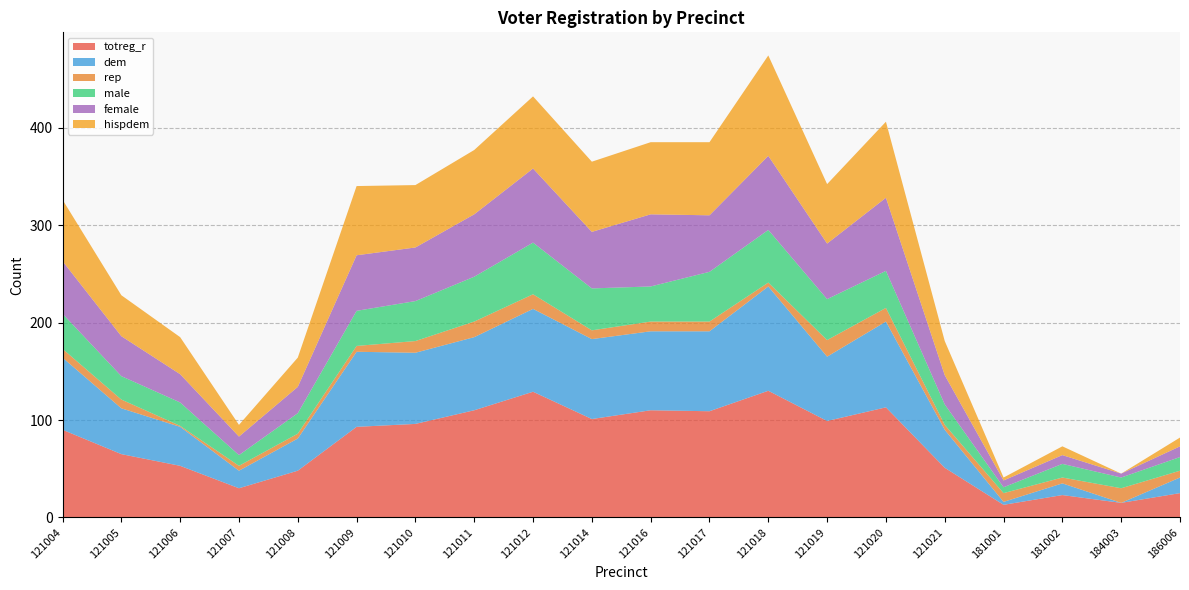

Reading left to right, list all the values displayed in this chart.

totreg_r: 90	65	53	30	48	93	96	110	129	101	110	109	130	99	113	51	13	23	15	25
dem: 74	47	40	18	33	77	73	75	85	82	81	82	107	66	88	39	3	12	0	16
rep: 9	9	1	5	5	6	12	16	15	9	10	10	4	17	14	5	9	6	15	7
male: 36	24	24	11	21	36	41	46	53	43	36	51	54	42	38	21	6	14	11	14
female: 54	41	29	19	27	57	55	64	76	58	74	58	76	57	75	30	7	9	4	11
hispdem: 63	42	38	12	30	71	64	66	74	72	74	75	103	61	78	35	3	9	0	9